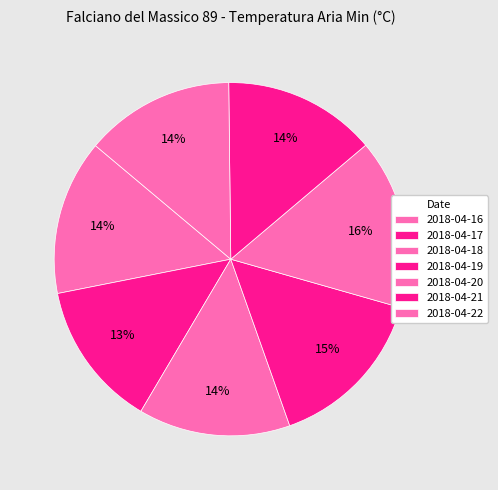

To the nearest percent, what is the average slice percentage?

14%